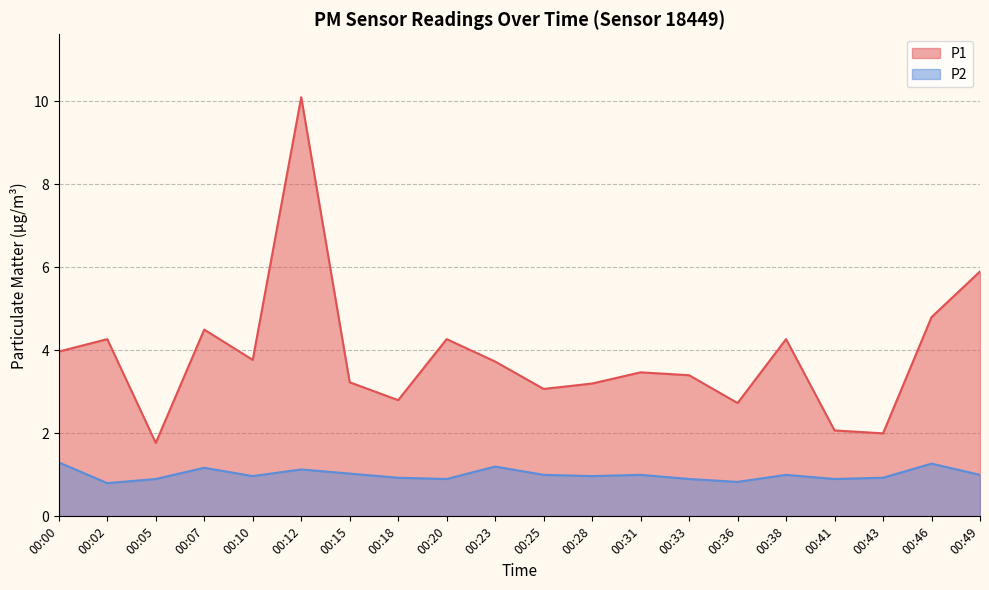

Rank the series by their average value, from highest to lowest.

P1, P2